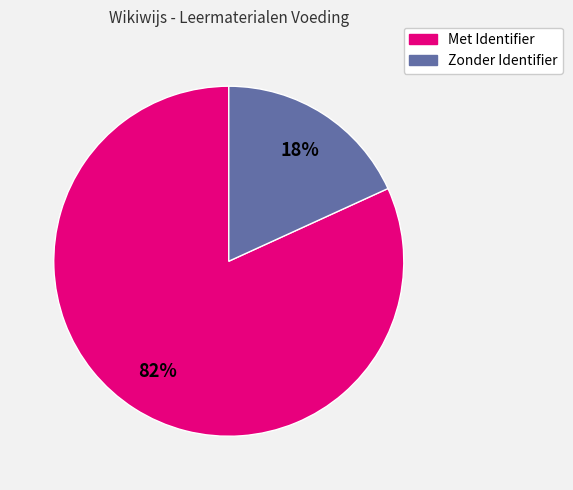

Is there any slice that represents more than half of the pie?

Yes